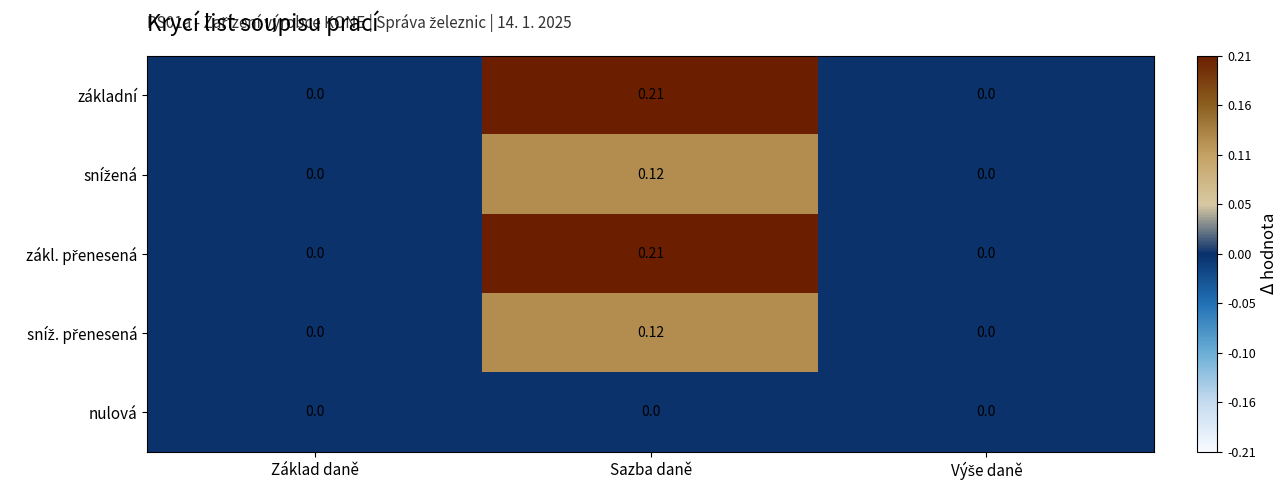

Which label corresponds to the largest value in the chart?

Sazba daně